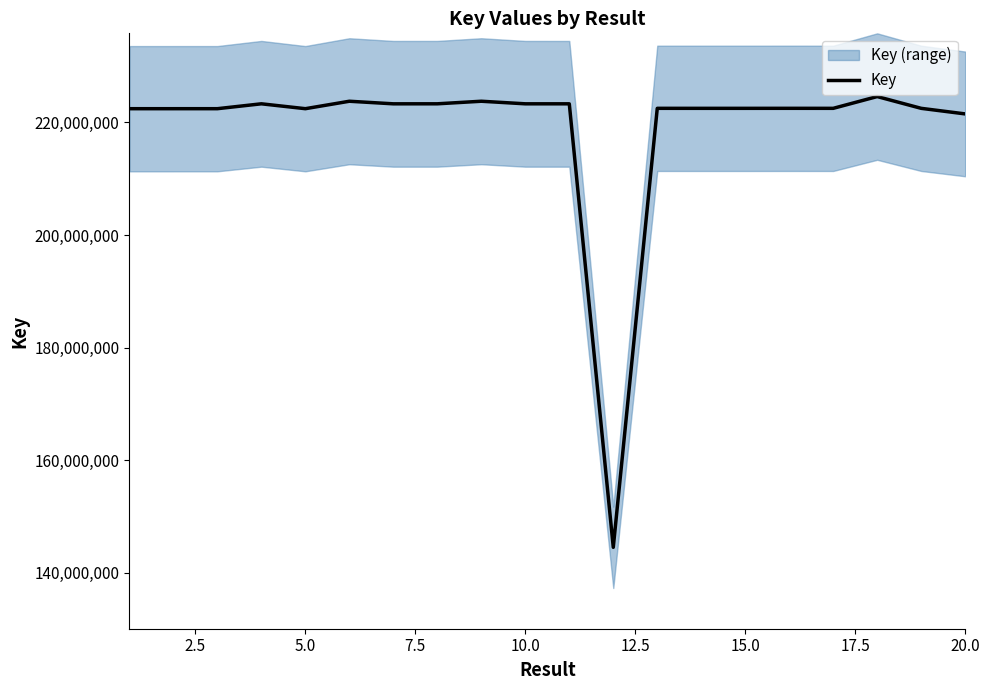

What is the highest value of the Key series?

224583369